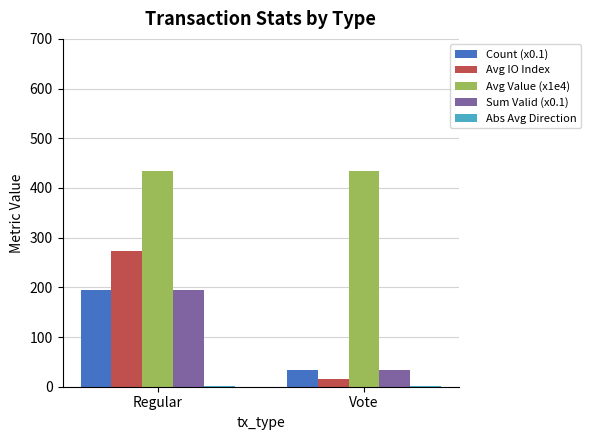

The value of Count (x0.1) at Vote is 61.8. True or false?

False